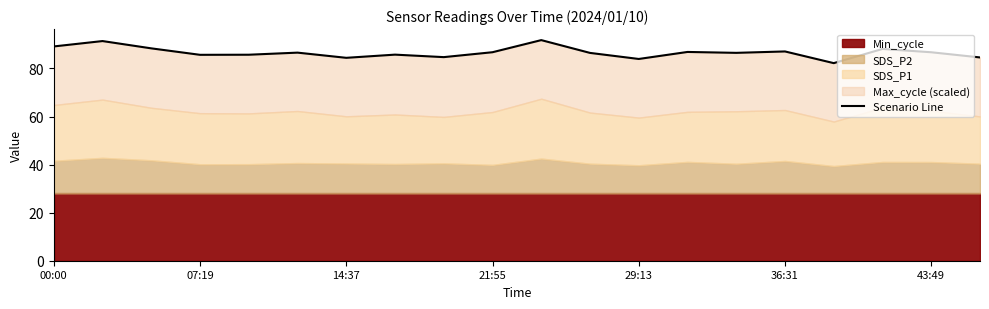

Is it true that the value at 29:13 is 37.4?

False